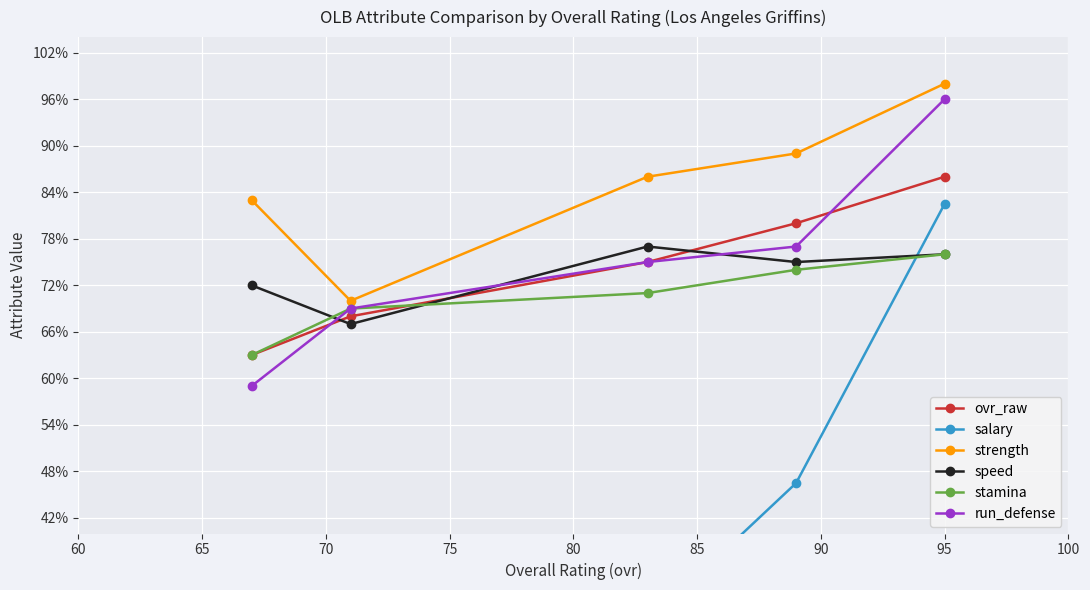

What is the minimum value for run_defense?

59